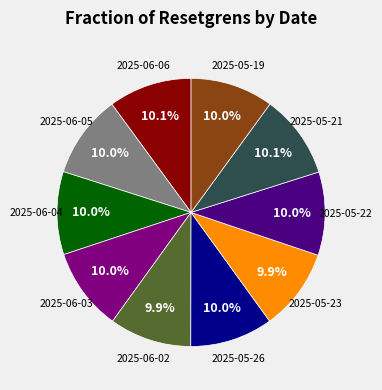

Does any single category account for the majority?

No